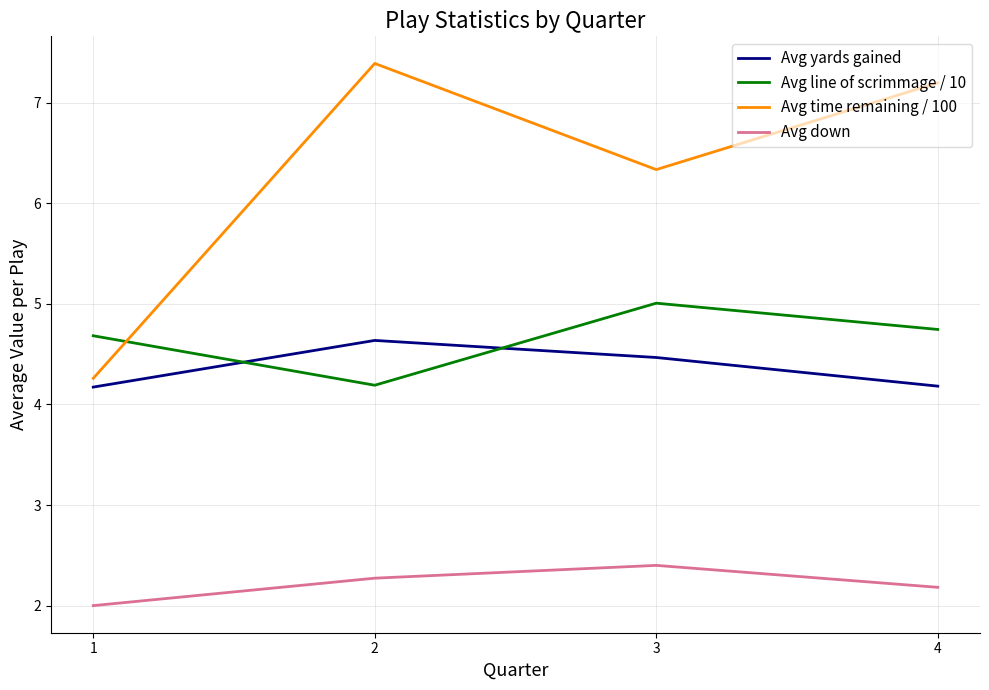

Reading right to left, what are all the values shown in this chart?

Avg yards gained: 4=4.2	3=4.5	2=4.6	1=4.2
Avg line of scrimmage / 10: 4=4.7	3=5.0	2=4.2	1=4.7
Avg time remaining / 100: 4=7.2	3=6.3	2=7.4	1=4.3
Avg down: 4=2.2	3=2.4	2=2.3	1=2.0